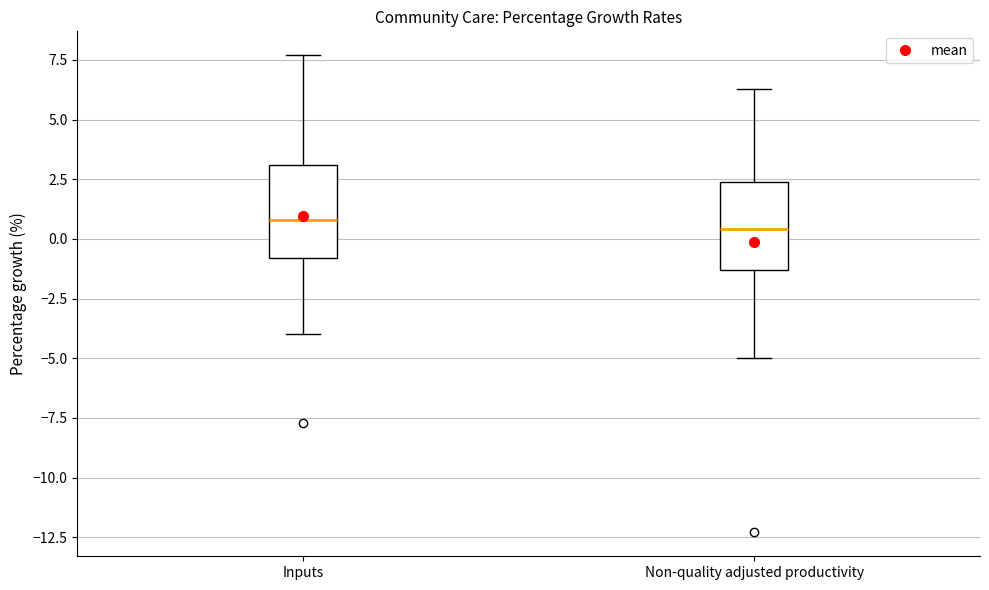

Where is the upper edge of the box for Inputs on the y-axis? The values are not printed on the chart, so give them approximately, as read against the axis.

3.0